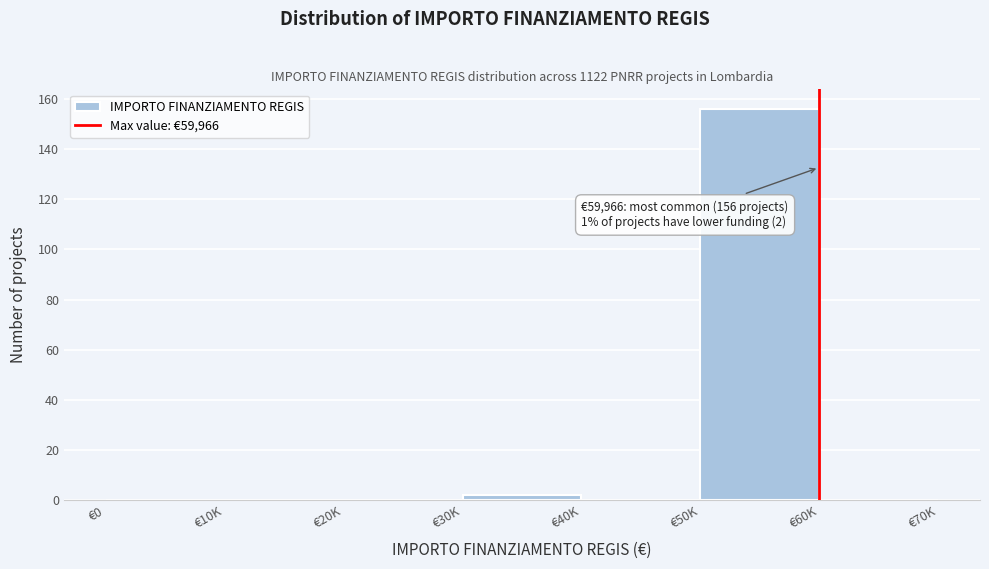

Reading right to left, list all the values displayed in this chart.

€60K=0	€50K=156	€40K=0	€30K=2	€20K=0	€10K=0	€0=0